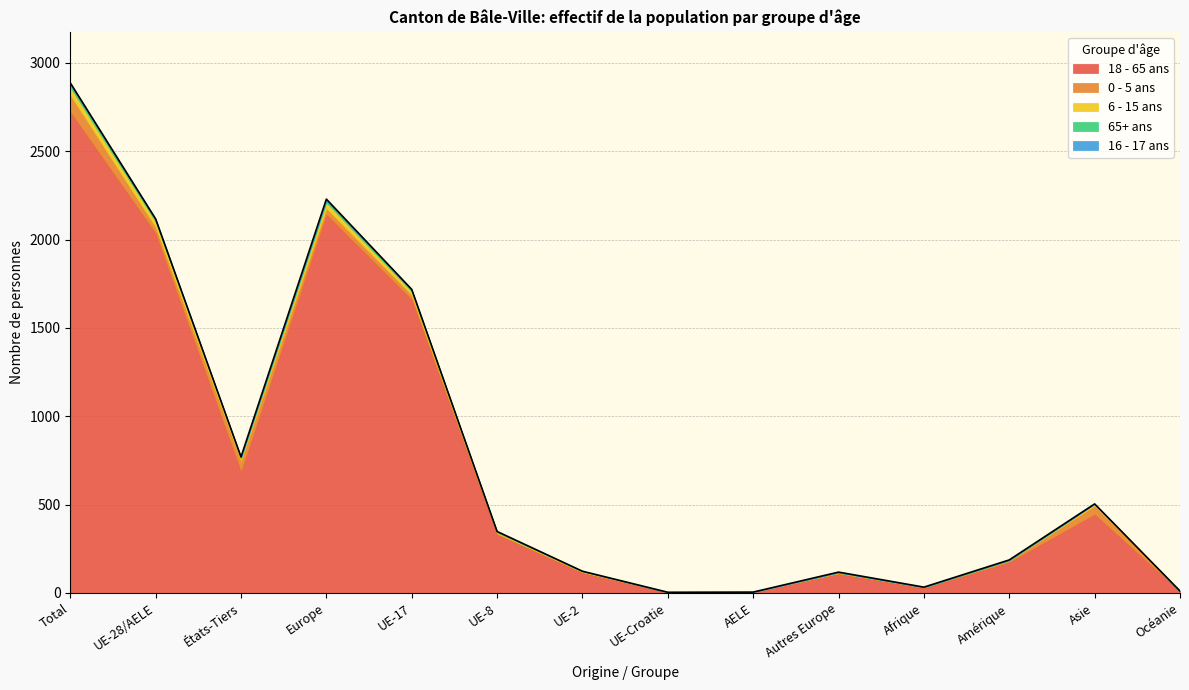

Where do 6 - 15 ans and 0 - 5 ans first cross each other?

UE-8 and UE-2